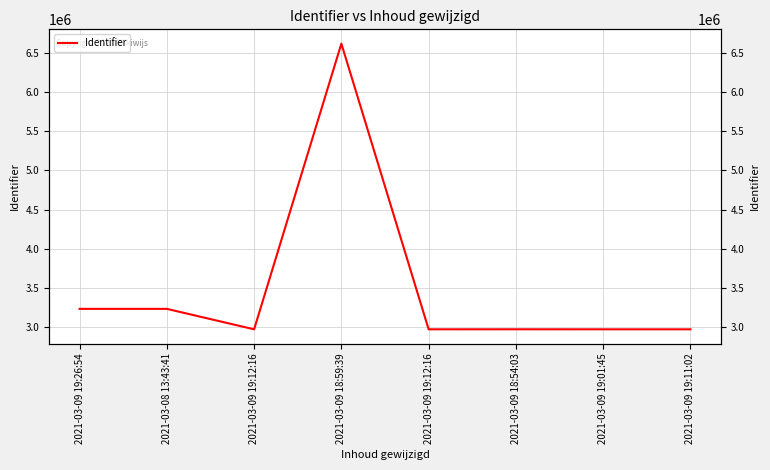

Reading right to left, what are all the values shown in this chart?

2021-03-09 19:11:02=2969342	2021-03-09 19:01:45=2969338	2021-03-09 18:54:03=2969692	2021-03-09 19:12:16=2969332	2021-03-09 18:59:39=6621207	2021-03-09 19:12:16=2969328	2021-03-08 13:43:41=3230716	2021-03-09 19:26:54=3230706